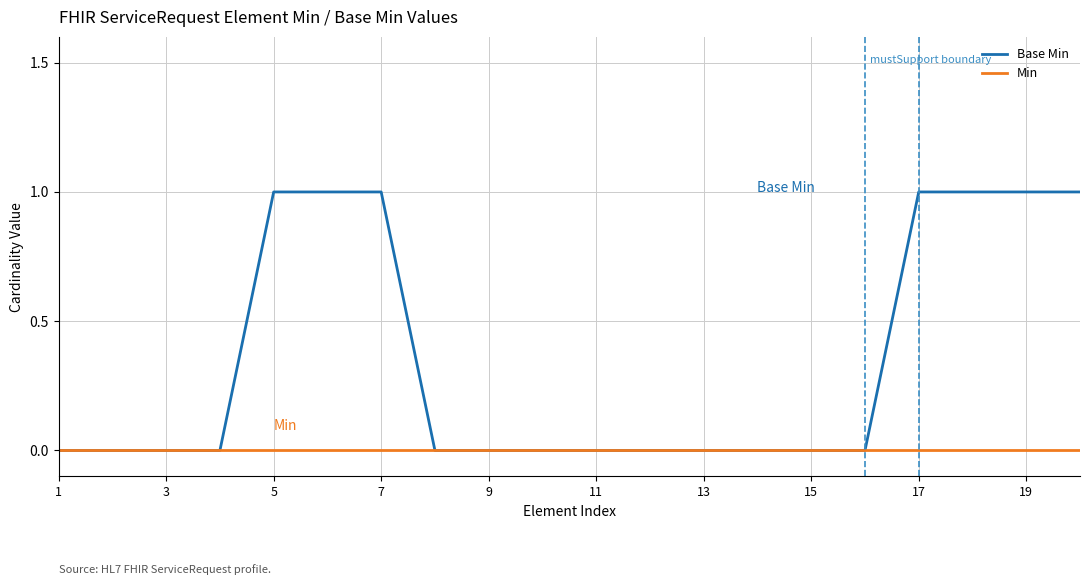

Which series has the largest range (max minus min)?

Base Min